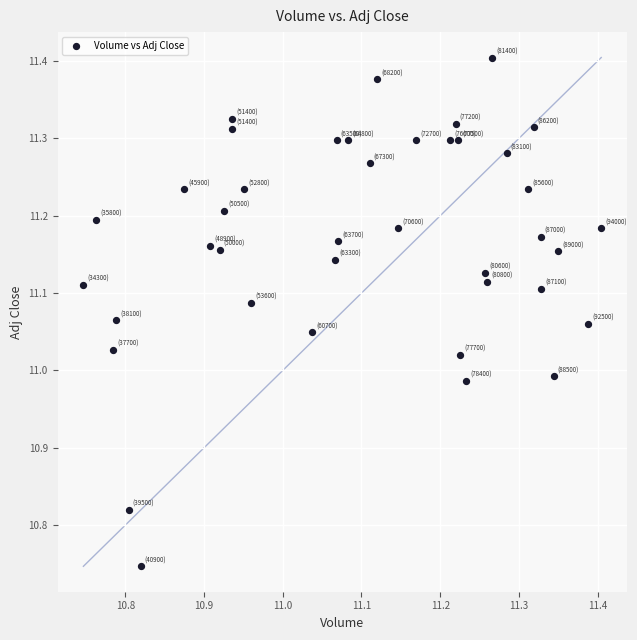

What is the range of X values (max minus min)?

0.7